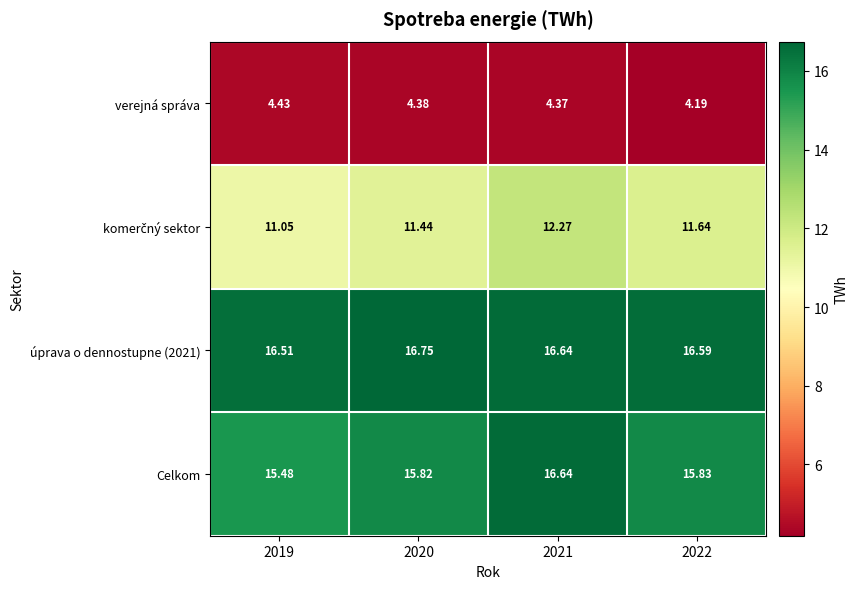

Between 2021 and 2022, which series saw the biggest shift?

Celkom